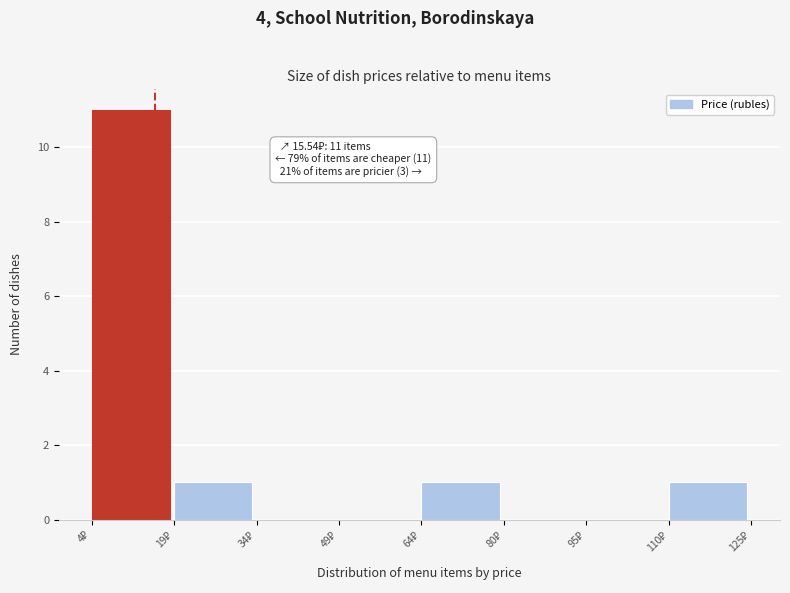

Over which range of the x-axis is the bar tallest?

4 to 20